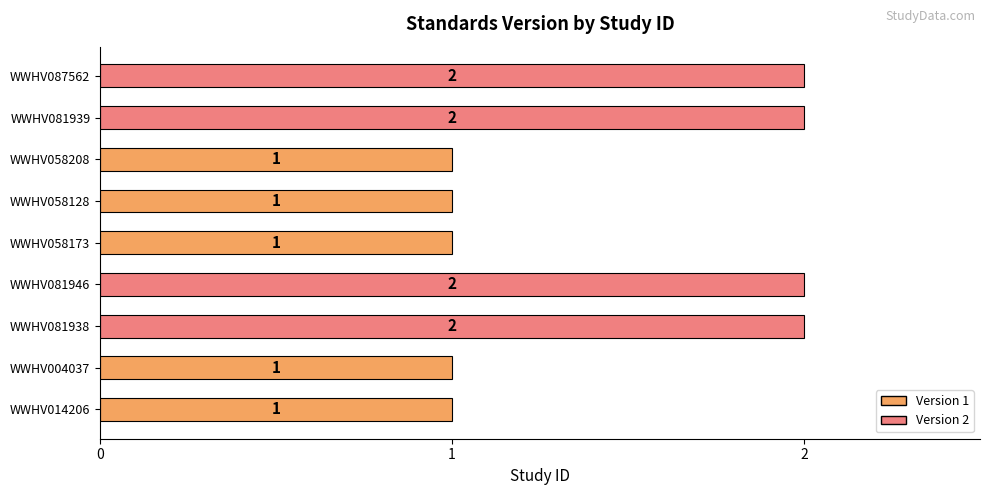

What is the change in value from WWHV058128 to WWHV081939?

+1